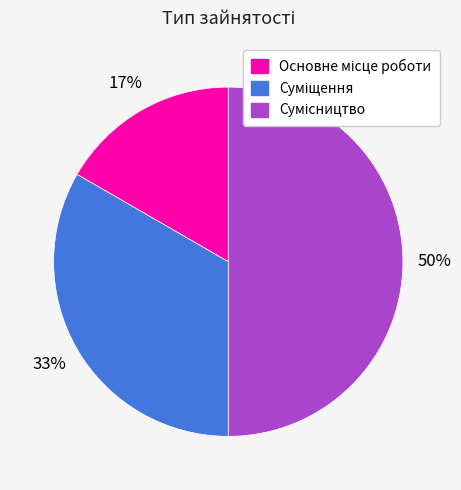

How many slices are in this pie chart?

3